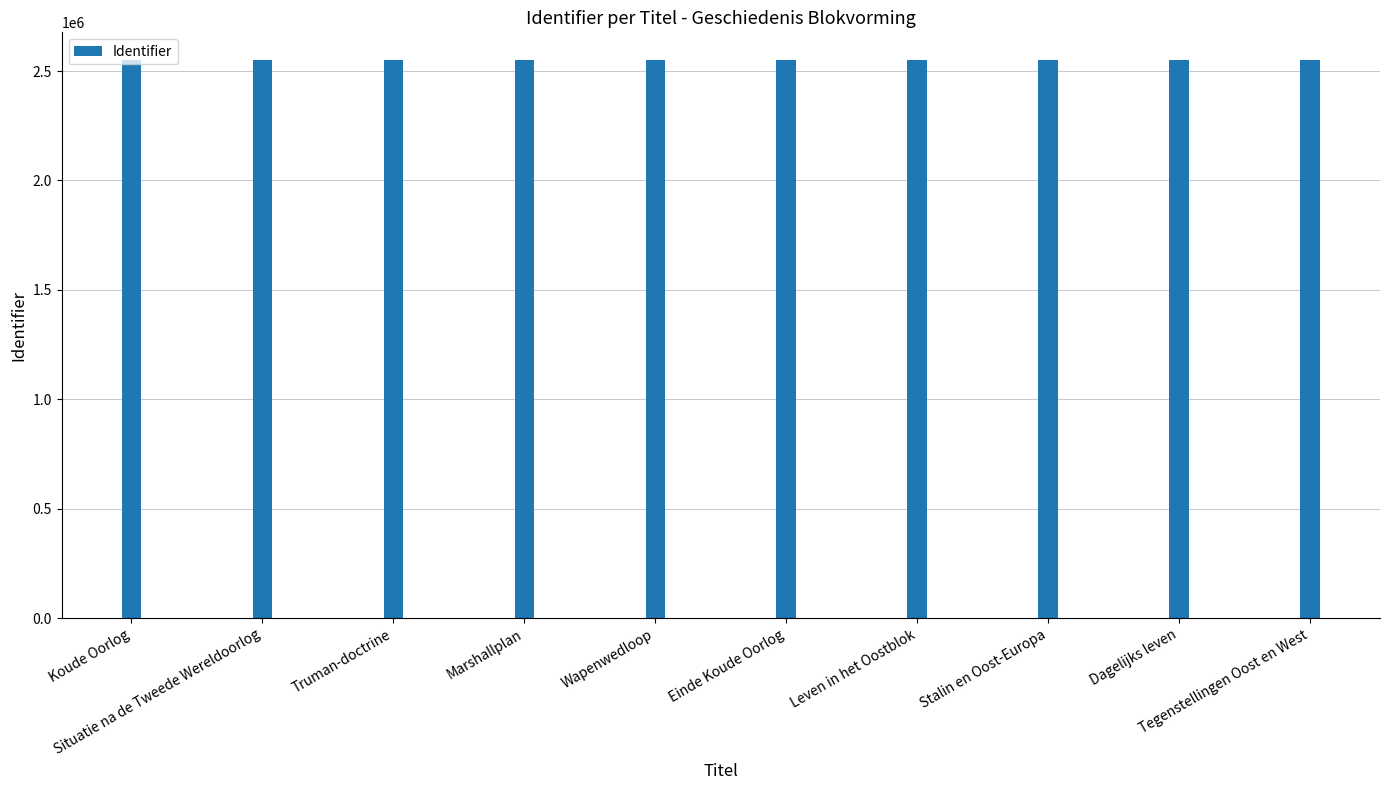

What is the smallest value displayed?

2548471